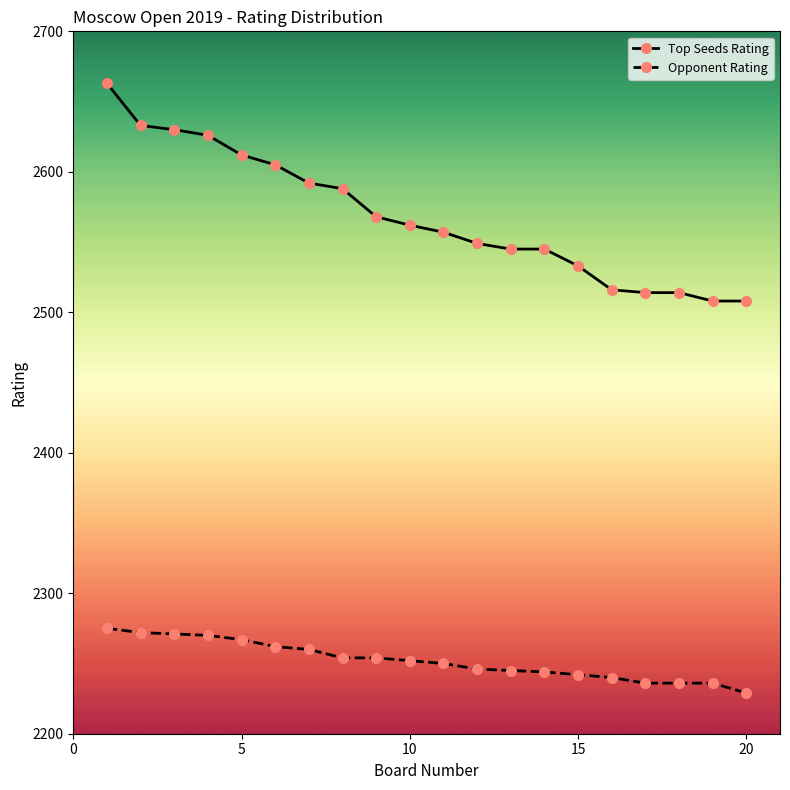

What is the value of the Opponent Rating point at the 11th from the left?

2250